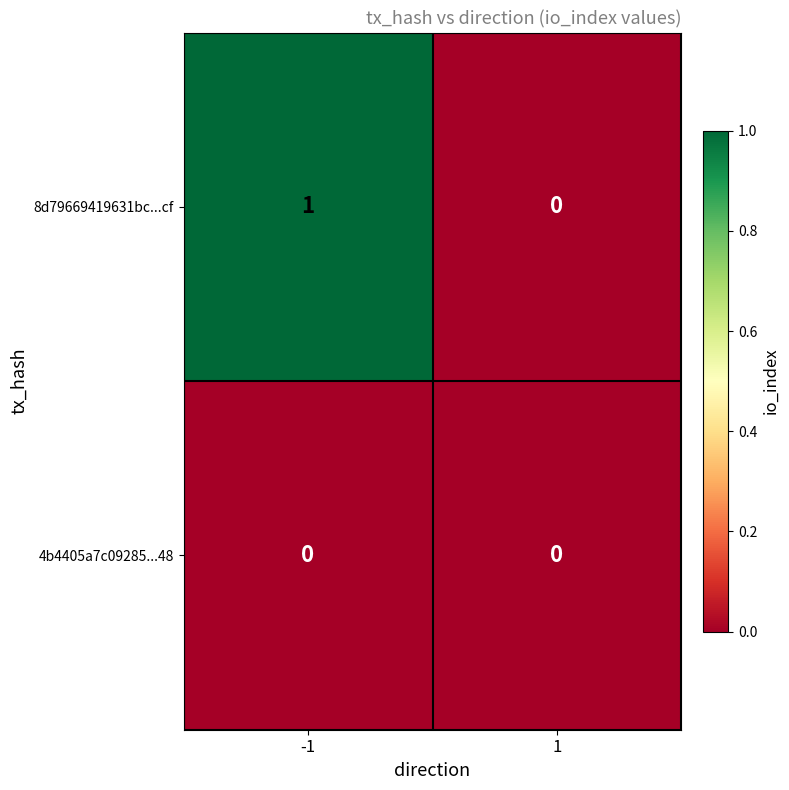

Is it true that 8d79669419631bc...cf equals 1 at -1?

True